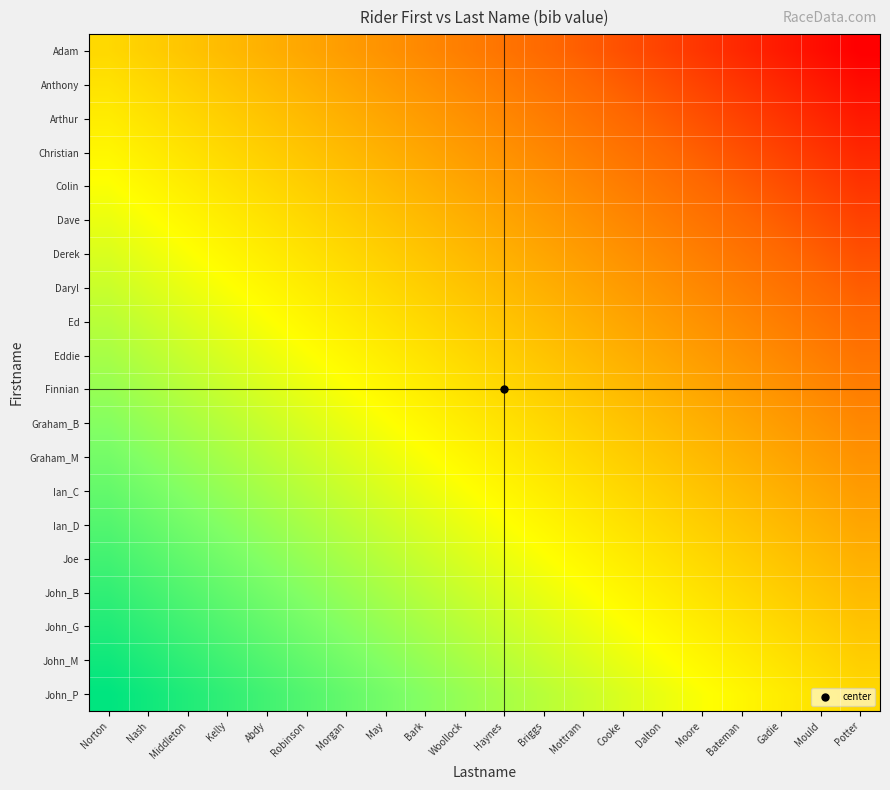

Reading left to right, list all the values displayed in this chart.

Adam: Norton=0.0	Nash=-0.1	Middleton=-0.1	Kelly=-0.1	Abdy=-0.2	Robinson=-0.2	Morgan=-0.3	May=-0.3	Bark=-0.4	Woollock=-0.5	Haynes=-0.5	Briggs=-0.6	Mottram=-0.6	Cooke=-0.7	Dalton=-0.7	Moore=-0.8	Bateman=-0.8	Gadie=-0.8	Mould=-0.9	Potter=-0.9
Anthony: Norton=0.1	Nash=0.0	Middleton=-0.1	Kelly=-0.1	Abdy=-0.2	Robinson=-0.2	Morgan=-0.2	May=-0.3	Bark=-0.4	Woollock=-0.4	Haynes=-0.5	Briggs=-0.5	Mottram=-0.5	Cooke=-0.6	Dalton=-0.6	Moore=-0.7	Bateman=-0.8	Gadie=-0.8	Mould=-0.8	Potter=-0.9
Arthur: Norton=0.1	Nash=0.1	Middleton=0.0	Kelly=-0.0	Abdy=-0.1	Robinson=-0.1	Morgan=-0.2	May=-0.2	Bark=-0.3	Woollock=-0.3	Haynes=-0.4	Briggs=-0.5	Mottram=-0.5	Cooke=-0.6	Dalton=-0.6	Moore=-0.7	Bateman=-0.7	Gadie=-0.8	Mould=-0.8	Potter=-0.8
Christian: Norton=0.1	Nash=0.1	Middleton=0.0	Kelly=0.0	Abdy=-0.1	Robinson=-0.1	Morgan=-0.1	May=-0.2	Bark=-0.2	Woollock=-0.3	Haynes=-0.3	Briggs=-0.4	Mottram=-0.4	Cooke=-0.5	Dalton=-0.5	Moore=-0.6	Bateman=-0.7	Gadie=-0.7	Mould=-0.8	Potter=-0.8
Colin: Norton=0.2	Nash=0.2	Middleton=0.1	Kelly=0.1	Abdy=0.0	Robinson=-0.0	Morgan=-0.1	May=-0.1	Bark=-0.2	Woollock=-0.2	Haynes=-0.3	Briggs=-0.4	Mottram=-0.4	Cooke=-0.5	Dalton=-0.5	Moore=-0.6	Bateman=-0.6	Gadie=-0.6	Mould=-0.7	Potter=-0.8
Dave: Norton=0.2	Nash=0.2	Middleton=0.1	Kelly=0.1	Abdy=0.0	Robinson=0.0	Morgan=-0.0	May=-0.1	Bark=-0.2	Woollock=-0.2	Haynes=-0.2	Briggs=-0.3	Mottram=-0.3	Cooke=-0.4	Dalton=-0.4	Moore=-0.5	Bateman=-0.6	Gadie=-0.6	Mould=-0.7	Potter=-0.7
Derek: Norton=0.3	Nash=0.2	Middleton=0.2	Kelly=0.1	Abdy=0.1	Robinson=0.0	Morgan=0.0	May=-0.0	Bark=-0.1	Woollock=-0.2	Haynes=-0.2	Briggs=-0.3	Mottram=-0.3	Cooke=-0.4	Dalton=-0.4	Moore=-0.5	Bateman=-0.5	Gadie=-0.6	Mould=-0.6	Potter=-0.6
Daryl: Norton=0.3	Nash=0.3	Middleton=0.2	Kelly=0.2	Abdy=0.1	Robinson=0.1	Morgan=0.0	May=0.0	Bark=-0.1	Woollock=-0.1	Haynes=-0.2	Briggs=-0.2	Mottram=-0.2	Cooke=-0.3	Dalton=-0.3	Moore=-0.4	Bateman=-0.5	Gadie=-0.5	Mould=-0.6	Potter=-0.6
Ed: Norton=0.4	Nash=0.4	Middleton=0.3	Kelly=0.2	Abdy=0.2	Robinson=0.2	Morgan=0.1	May=0.1	Bark=0.0	Woollock=-0.0	Haynes=-0.1	Briggs=-0.2	Mottram=-0.2	Cooke=-0.2	Dalton=-0.3	Moore=-0.3	Bateman=-0.4	Gadie=-0.4	Mould=-0.5	Potter=-0.5
Eddie: Norton=0.5	Nash=0.4	Middleton=0.3	Kelly=0.3	Abdy=0.2	Robinson=0.2	Morgan=0.2	May=0.1	Bark=0.0	Woollock=0.0	Haynes=-0.0	Briggs=-0.1	Mottram=-0.1	Cooke=-0.2	Dalton=-0.2	Moore=-0.3	Bateman=-0.4	Gadie=-0.4	Mould=-0.5	Potter=-0.5
Finnian: Norton=0.5	Nash=0.5	Middleton=0.4	Kelly=0.3	Abdy=0.3	Robinson=0.2	Morgan=0.2	May=0.2	Bark=0.1	Woollock=0.0	Haynes=0.0	Briggs=-0.1	Mottram=-0.1	Cooke=-0.2	Dalton=-0.2	Moore=-0.2	Bateman=-0.3	Gadie=-0.3	Mould=-0.4	Potter=-0.4
Graham_B: Norton=0.6	Nash=0.5	Middleton=0.5	Kelly=0.4	Abdy=0.4	Robinson=0.3	Morgan=0.3	May=0.2	Bark=0.2	Woollock=0.1	Haynes=0.1	Briggs=0.0	Mottram=-0.0	Cooke=-0.1	Dalton=-0.1	Moore=-0.2	Bateman=-0.2	Gadie=-0.3	Mould=-0.3	Potter=-0.4
Graham_M: Norton=0.6	Nash=0.5	Middleton=0.5	Kelly=0.4	Abdy=0.4	Robinson=0.3	Morgan=0.3	May=0.2	Bark=0.2	Woollock=0.1	Haynes=0.1	Briggs=0.0	Mottram=0.0	Cooke=-0.1	Dalton=-0.1	Moore=-0.2	Bateman=-0.2	Gadie=-0.2	Mould=-0.3	Potter=-0.3
Ian_C: Norton=0.7	Nash=0.6	Middleton=0.6	Kelly=0.5	Abdy=0.5	Robinson=0.4	Morgan=0.4	May=0.3	Bark=0.2	Woollock=0.2	Haynes=0.2	Briggs=0.1	Mottram=0.1	Cooke=0.0	Dalton=-0.0	Moore=-0.1	Bateman=-0.2	Gadie=-0.2	Mould=-0.2	Potter=-0.3
Ian_D: Norton=0.7	Nash=0.6	Middleton=0.6	Kelly=0.5	Abdy=0.5	Robinson=0.4	Morgan=0.4	May=0.3	Bark=0.3	Woollock=0.2	Haynes=0.2	Briggs=0.1	Mottram=0.1	Cooke=0.0	Dalton=0.0	Moore=-0.1	Bateman=-0.1	Gadie=-0.2	Mould=-0.2	Potter=-0.2
Joe: Norton=0.8	Nash=0.7	Middleton=0.7	Kelly=0.6	Abdy=0.6	Robinson=0.5	Morgan=0.5	May=0.4	Bark=0.3	Woollock=0.3	Haynes=0.2	Briggs=0.2	Mottram=0.2	Cooke=0.1	Dalton=0.1	Moore=0.0	Bateman=-0.1	Gadie=-0.1	Mould=-0.2	Potter=-0.2
John_B: Norton=0.8	Nash=0.8	Middleton=0.7	Kelly=0.7	Abdy=0.6	Robinson=0.6	Morgan=0.5	May=0.5	Bark=0.4	Woollock=0.4	Haynes=0.3	Briggs=0.2	Mottram=0.2	Cooke=0.2	Dalton=0.1	Moore=0.1	Bateman=0.0	Gadie=-0.0	Mould=-0.1	Potter=-0.1
John_G: Norton=0.8	Nash=0.8	Middleton=0.8	Kelly=0.7	Abdy=0.6	Robinson=0.6	Morgan=0.6	May=0.5	Bark=0.4	Woollock=0.4	Haynes=0.3	Briggs=0.3	Mottram=0.2	Cooke=0.2	Dalton=0.2	Moore=0.1	Bateman=0.0	Gadie=0.0	Mould=-0.1	Potter=-0.1
John_M: Norton=0.9	Nash=0.8	Middleton=0.8	Kelly=0.8	Abdy=0.7	Robinson=0.7	Morgan=0.6	May=0.6	Bark=0.5	Woollock=0.5	Haynes=0.4	Briggs=0.3	Mottram=0.3	Cooke=0.2	Dalton=0.2	Moore=0.2	Bateman=0.1	Gadie=0.1	Mould=0.0	Potter=-0.0
John_P: Norton=0.9	Nash=0.9	Middleton=0.8	Kelly=0.8	Abdy=0.8	Robinson=0.7	Morgan=0.6	May=0.6	Bark=0.5	Woollock=0.5	Haynes=0.4	Briggs=0.4	Mottram=0.3	Cooke=0.3	Dalton=0.2	Moore=0.2	Bateman=0.1	Gadie=0.1	Mould=0.0	Potter=0.0